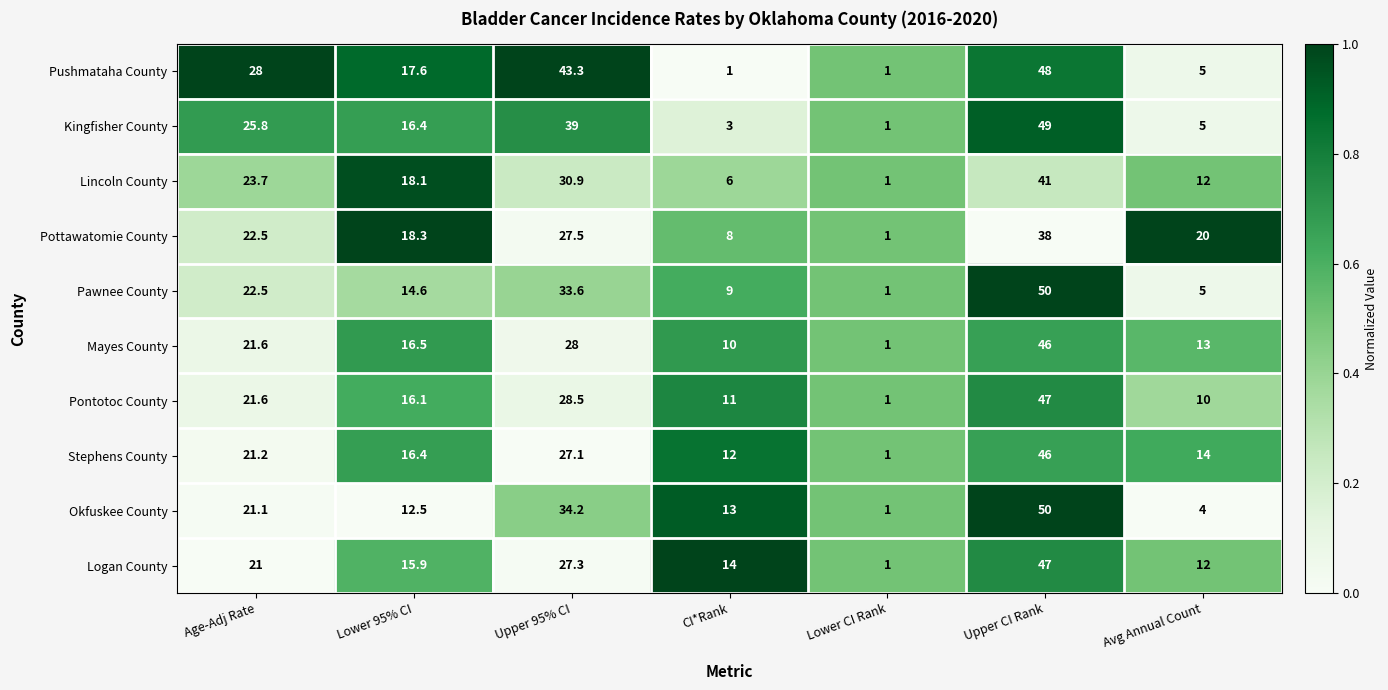

What is the sum of the Okfuskee County values at Lower CI Rank and Avg Annual Count?

5.0